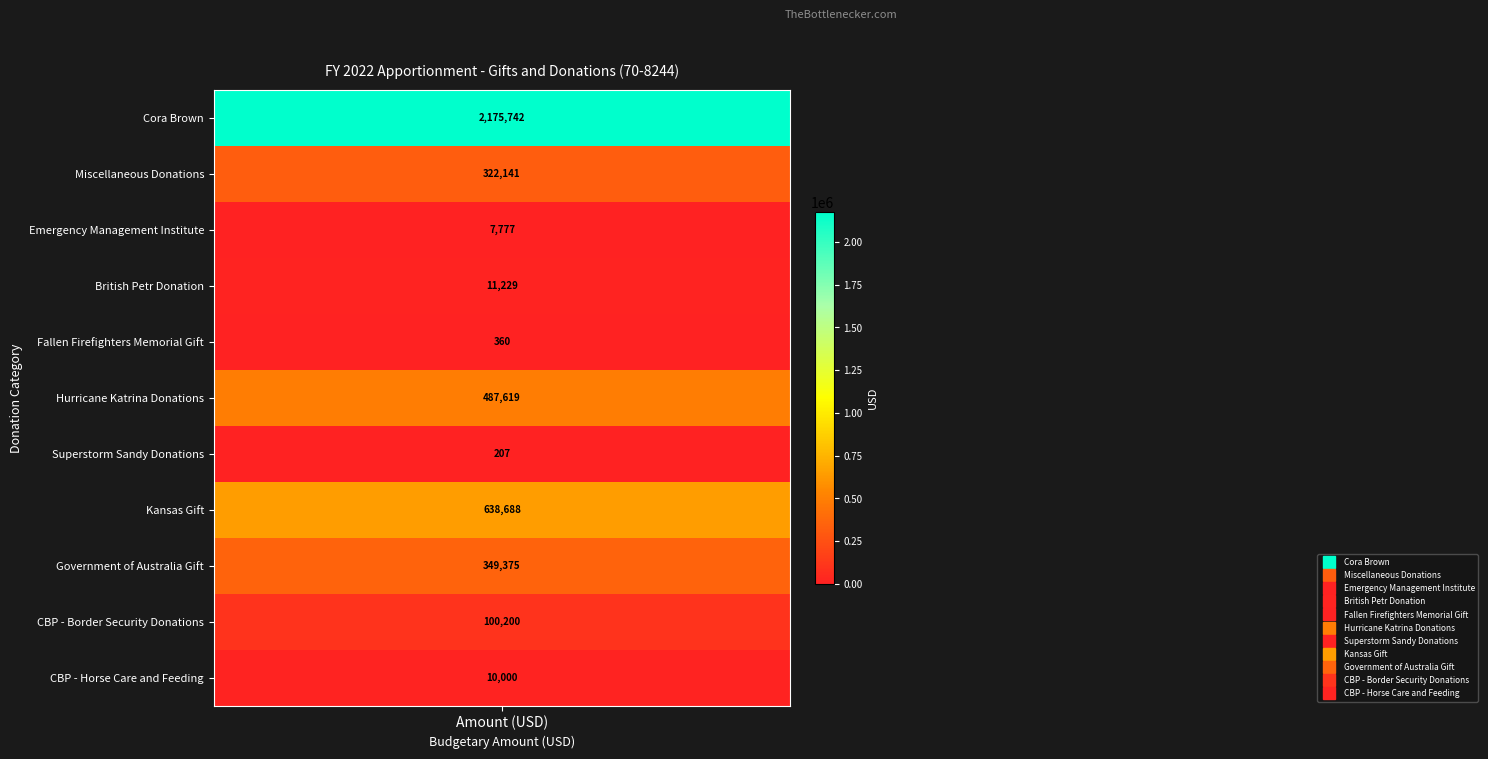

Reading right to left, transcribe all the data shown in this chart.

CBP - Horse Care and Feeding=10000	CBP - Border Security Donations=100200	Government of Australia Gift=349375	Kansas Gift=638688	Superstorm Sandy Donations=207	Hurricane Katrina Donations=487619	Fallen Firefighters Memorial Gift=360	British Petr Donation=11229	Emergency Management Institute=7777	Miscellaneous Donations=322141	Cora Brown=2175742